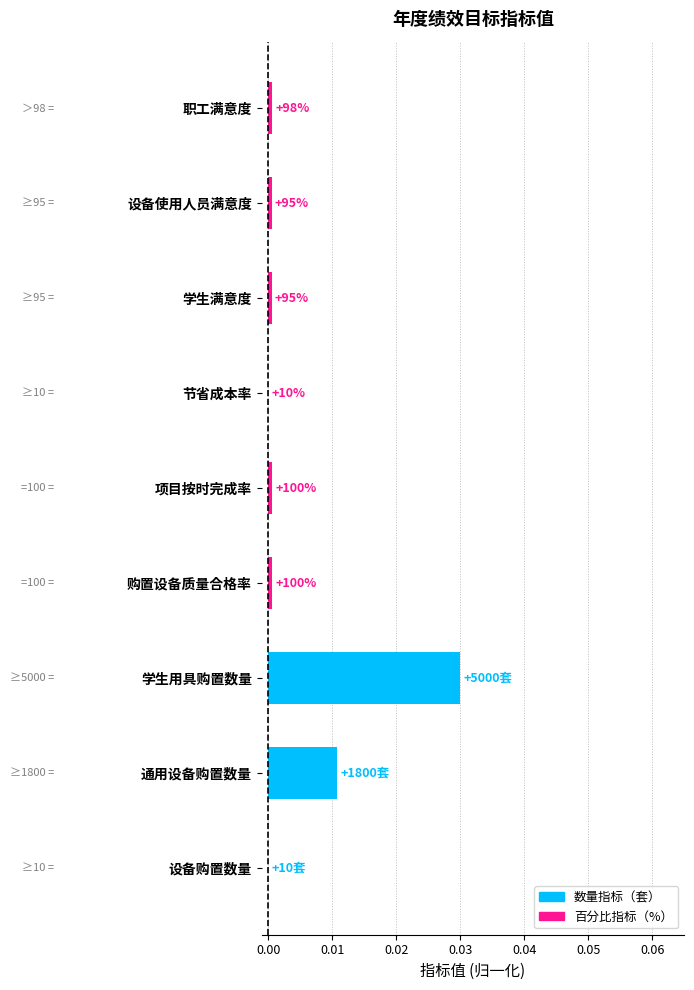

At which category does the chart reach its peak across all series?

学生用具购置数量